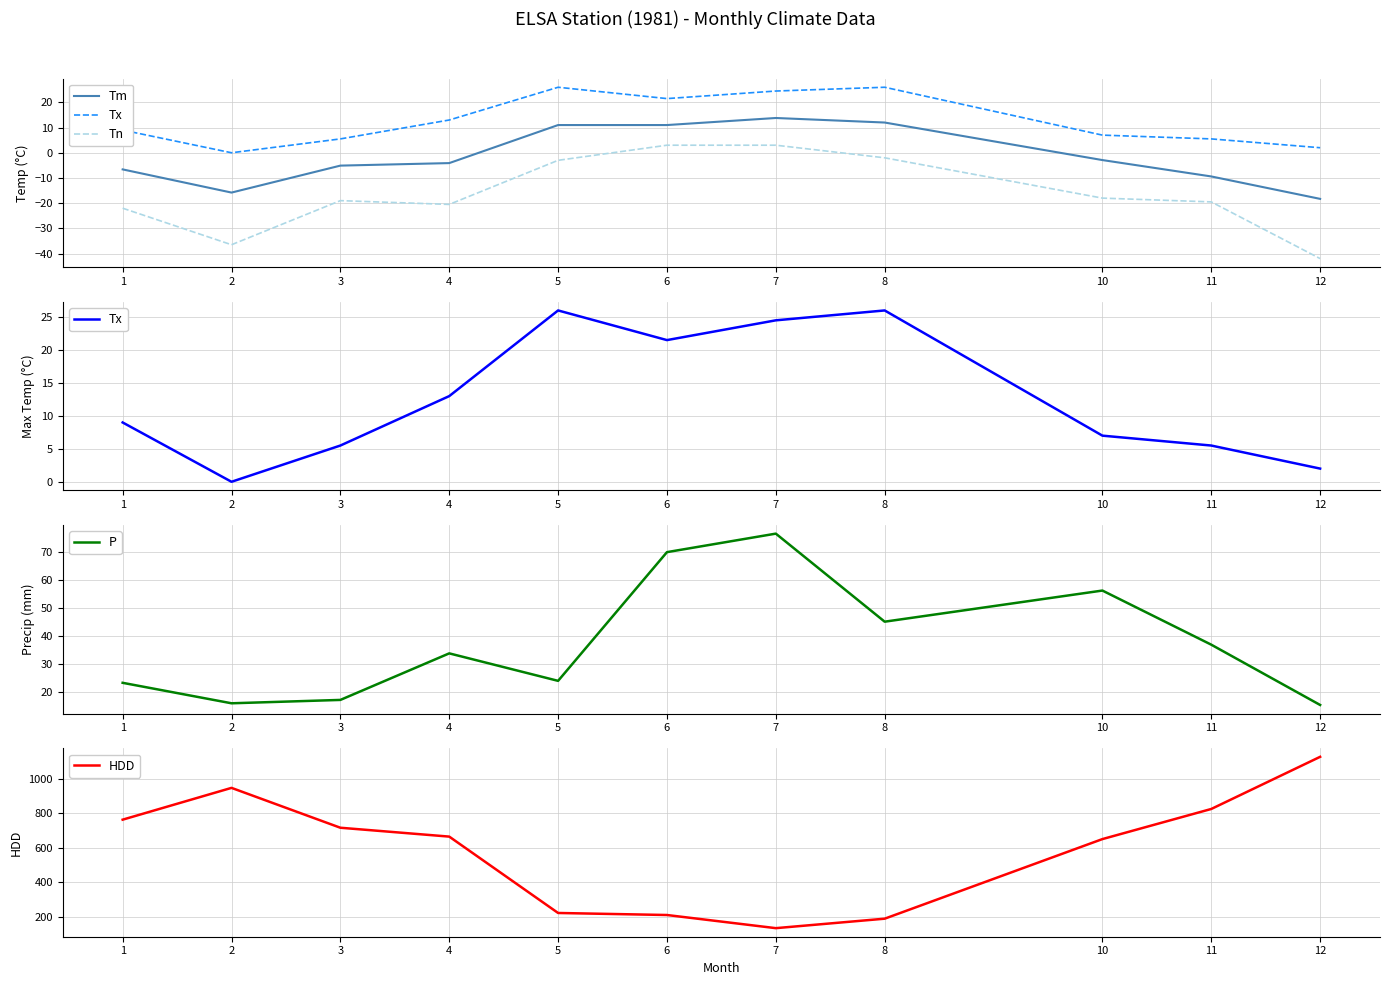

The Tx series shows 24.5 at 7. True or false?

True